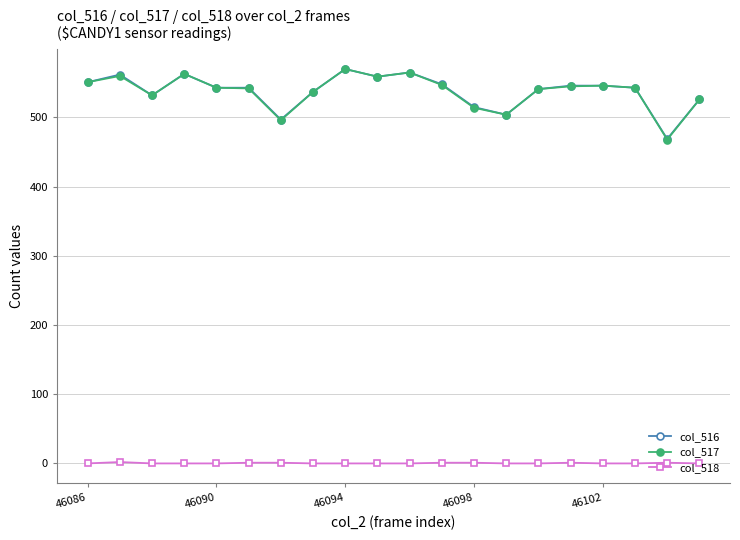

How many data points does each series have?

20